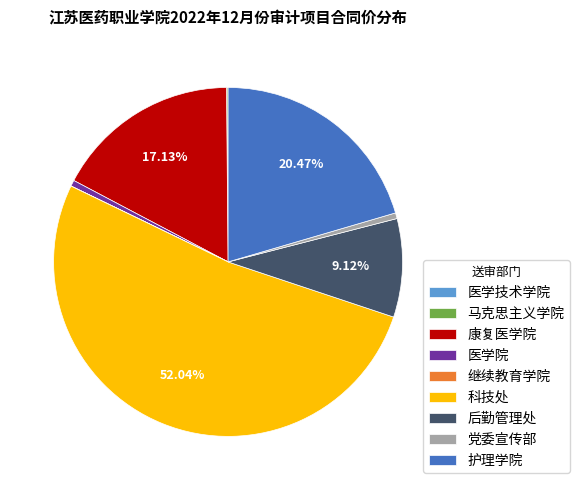

Which category has the biggest portion of the pie?

科技处